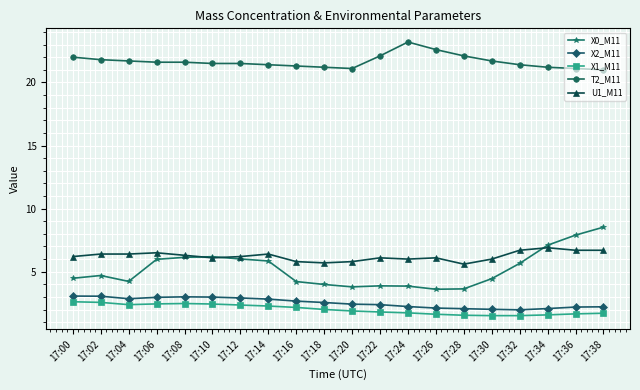

The value of X0_M11 at 17:18 is 1.0. True or false?

False